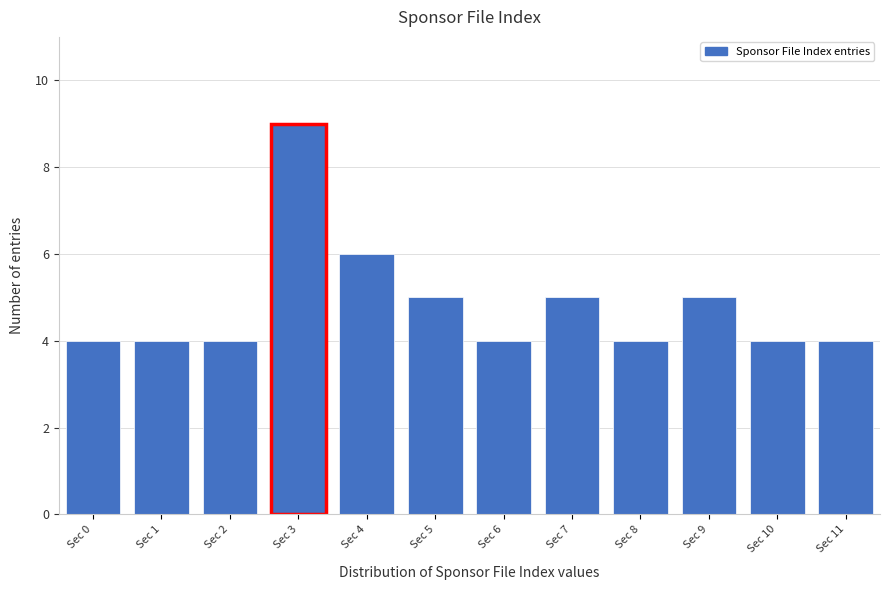

Reading right to left, extract all data points from this chart.

Sec 11=4	Sec 10=4	Sec 9=5	Sec 8=4	Sec 7=5	Sec 6=4	Sec 5=5	Sec 4=6	Sec 3=9	Sec 2=4	Sec 1=4	Sec 0=4